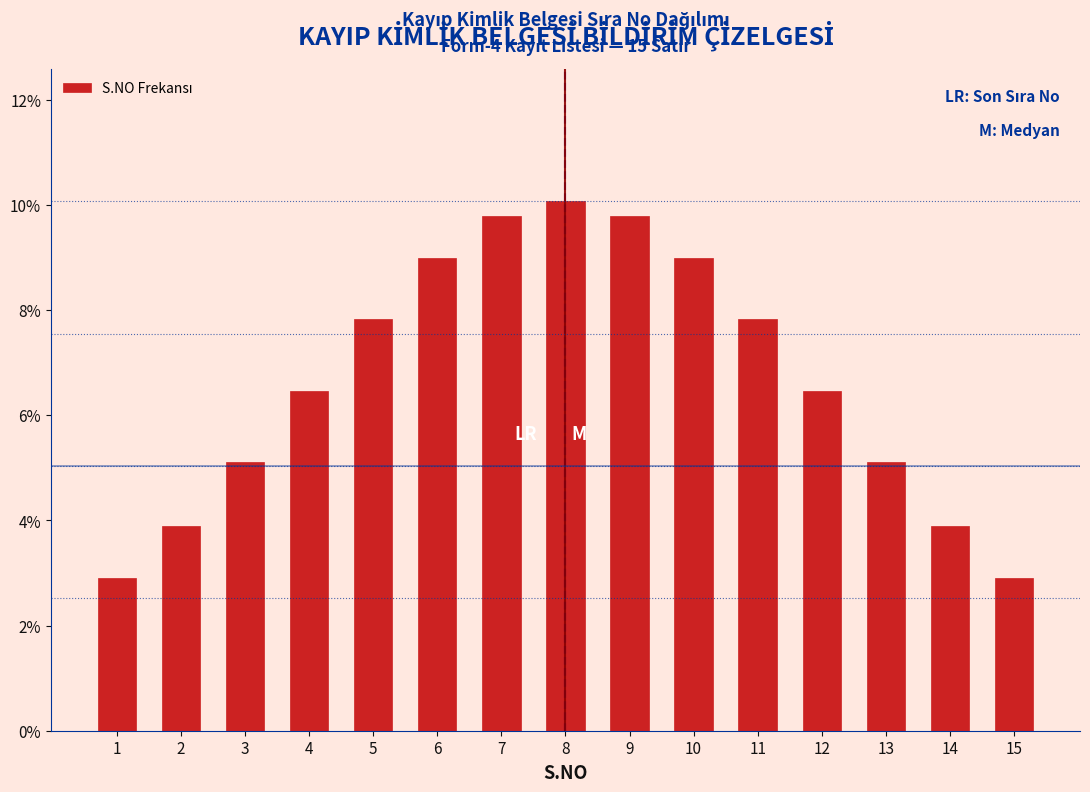

Reading right to left, transcribe all the data shown in this chart.

15=2.9	14=3.9	13=5.1	12=6.5	11=7.8	10=9.0	9=9.8	8=10.1	7=9.8	6=9.0	5=7.8	4=6.5	3=5.1	2=3.9	1=2.9